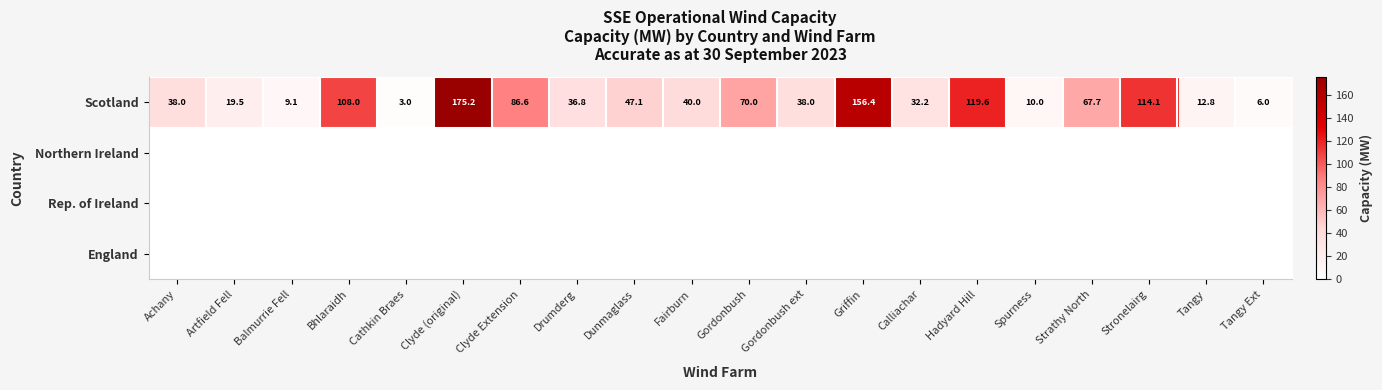

The Scotland series shows 48.6 at Calliachar. True or false?

False